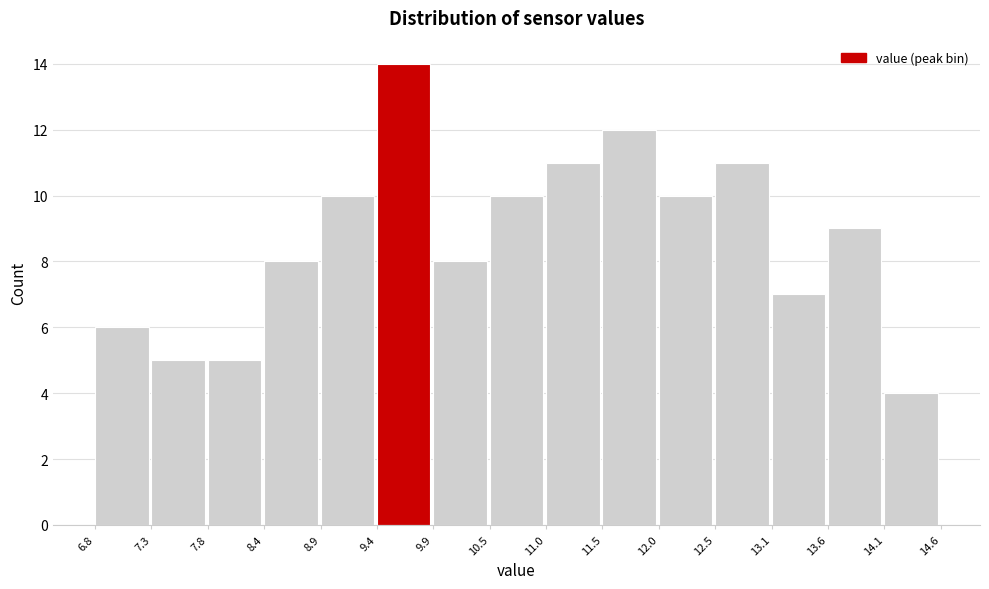

Reading left to right, transcribe this chart: for each bar, give the range it covers on the x-axis and its height. The values are not printed on the chart, so give them approximately, as read against the axis.

6.8 to 7.3: 6
7.3 to 7.8: 5
7.8 to 8.4: 5
8.4 to 8.9: 8
8.9 to 9.4: 10
9.4 to 9.9: 14
9.9 to 10.5: 8
10.5 to 11.0: 10
11.0 to 11.5: 11
11.5 to 12.0: 12
12.0 to 12.5: 10
12.5 to 13.1: 11
13.1 to 13.6: 7
13.6 to 14.1: 9
14.1 to 14.6: 4